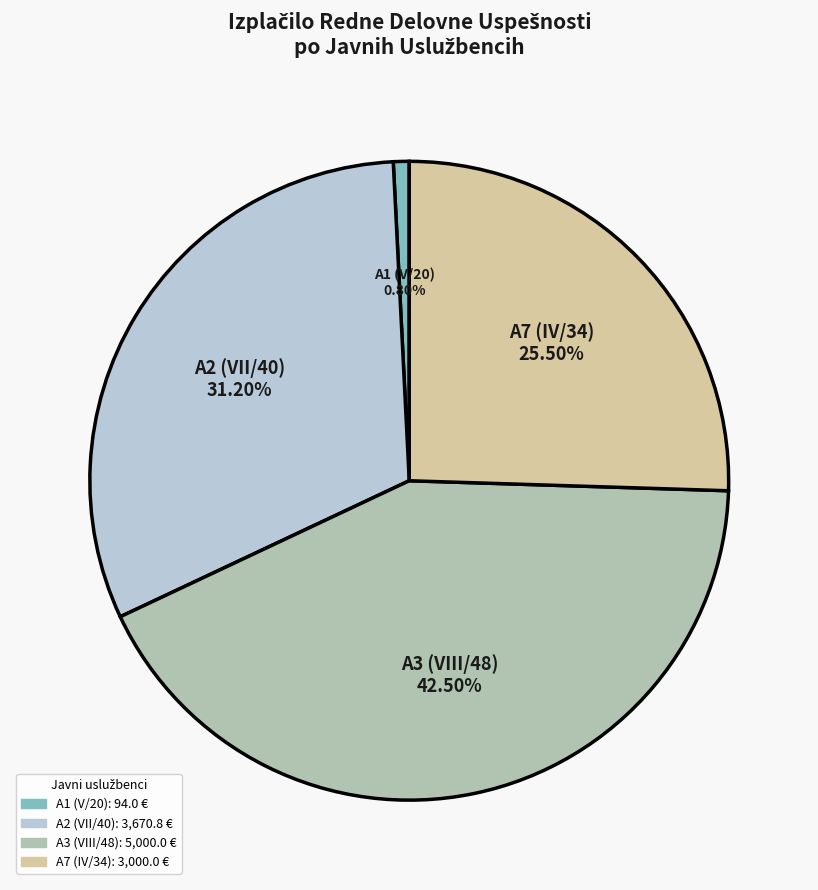

Which slice is the smallest?

A1 (V/20)